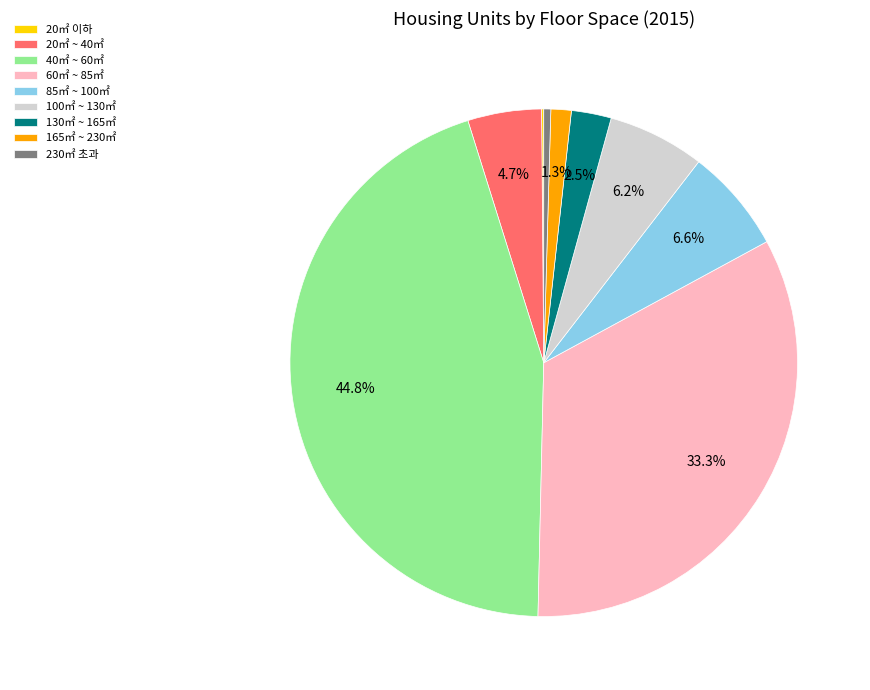

Which has a higher value, 230㎡ 초과 or 130㎡ ~ 165㎡?

130㎡ ~ 165㎡